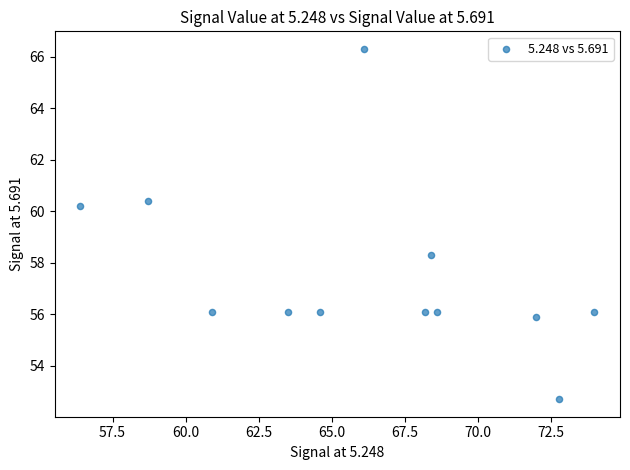

What is the range of X values (max minus min)?

17.6